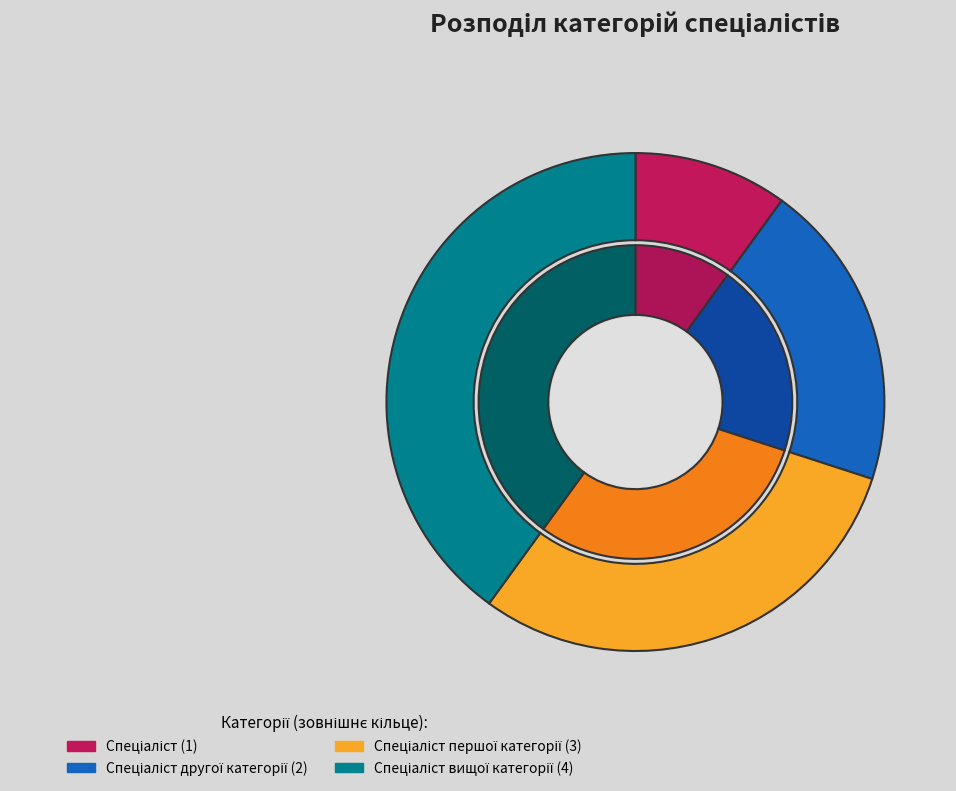

Which has a higher value, Спеціаліст or Спеціаліст першої категорії?

Спеціаліст першої категорії